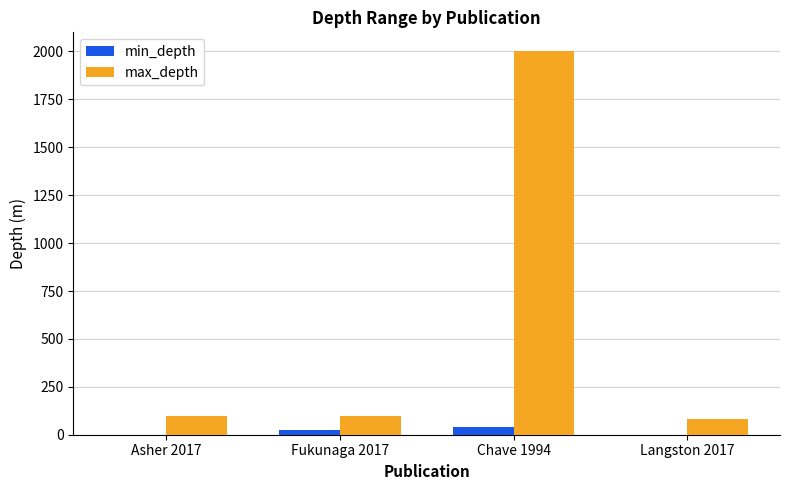

The value of max_depth at Chave 1994 is 2000. True or false?

True